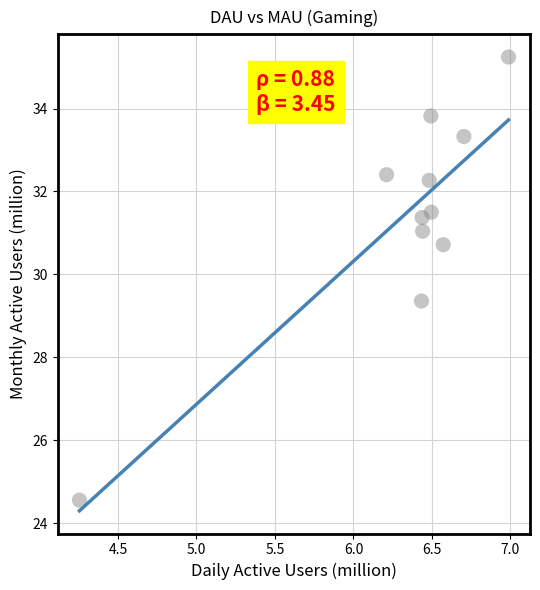

What Y value in the scatter plot is closest to 29?

29.4